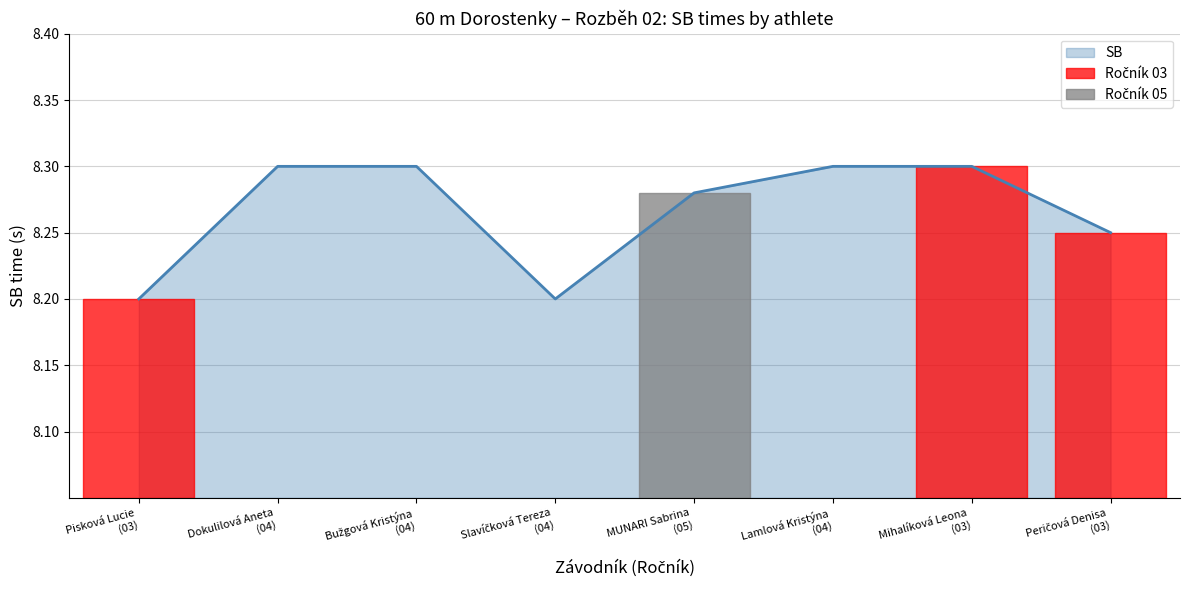

True or false: there are more than 2 points higher than both neighbors.

False